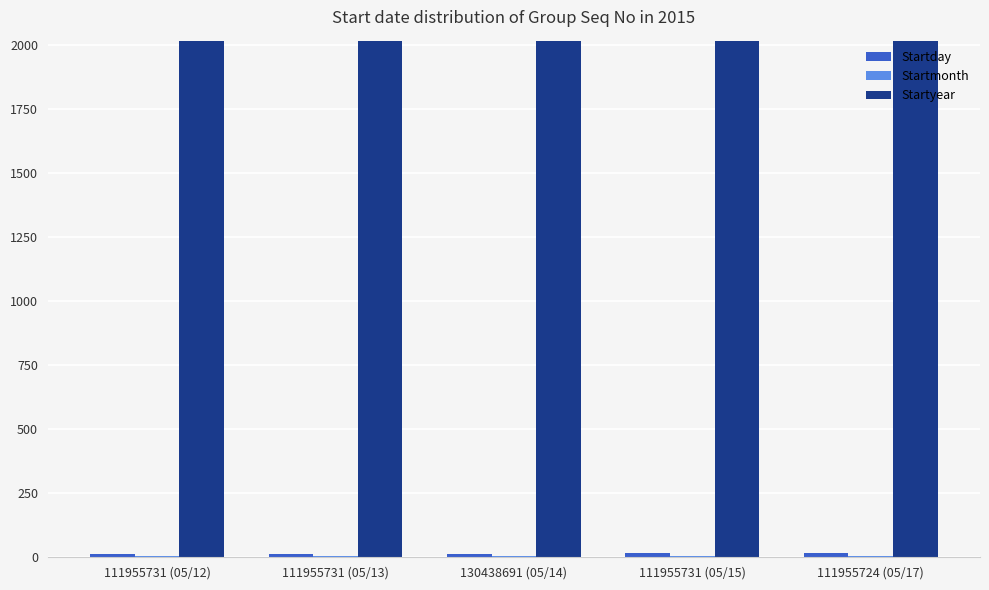

What is the maximum value shown in the chart?

2015